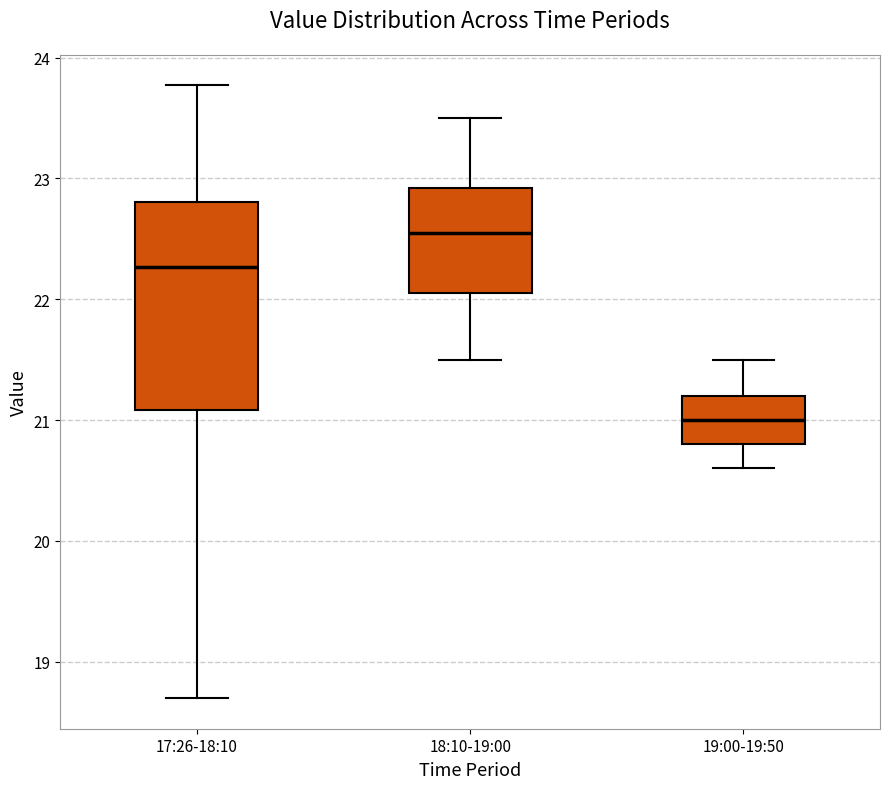

Which box's median line is the lowest?

19:00-19:50